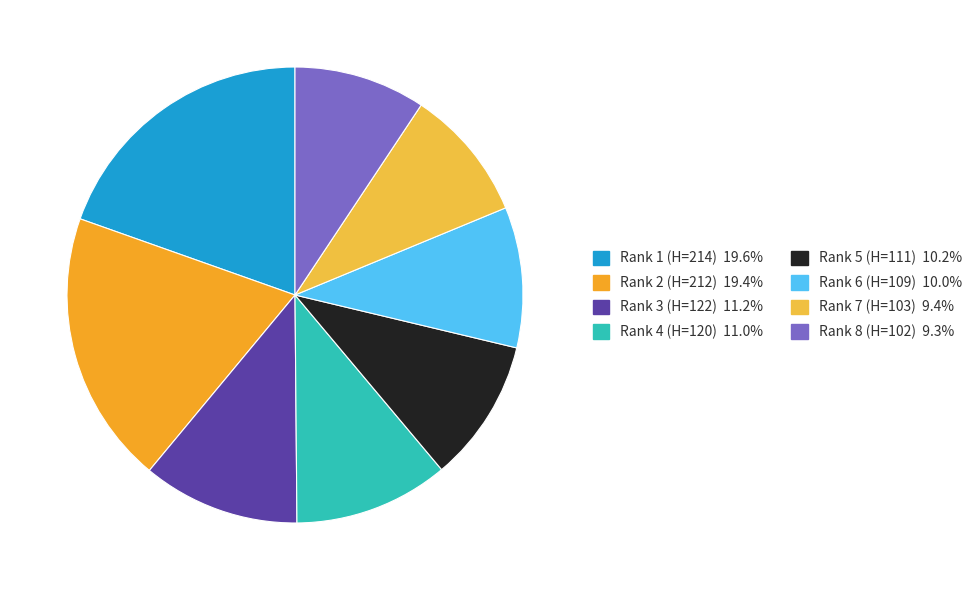

To the nearest percent, what is the average slice percentage?

12%